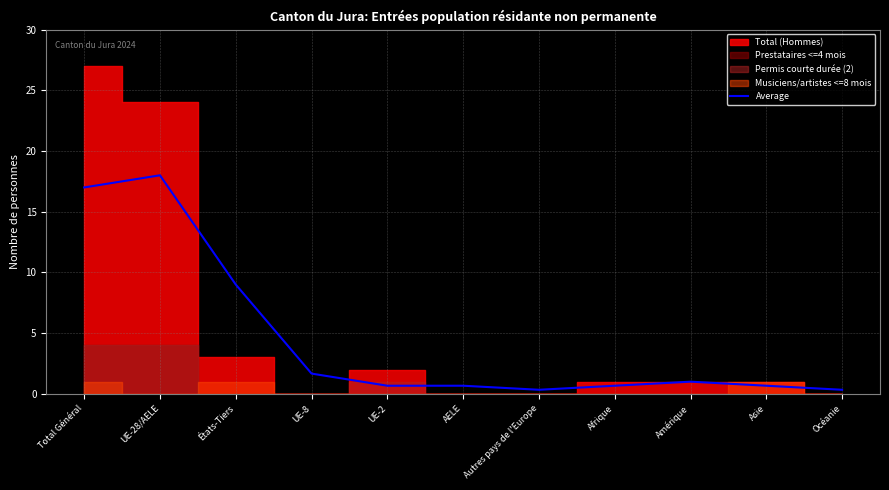

What is the sum of the values at Océanie and UE-8?

2.0